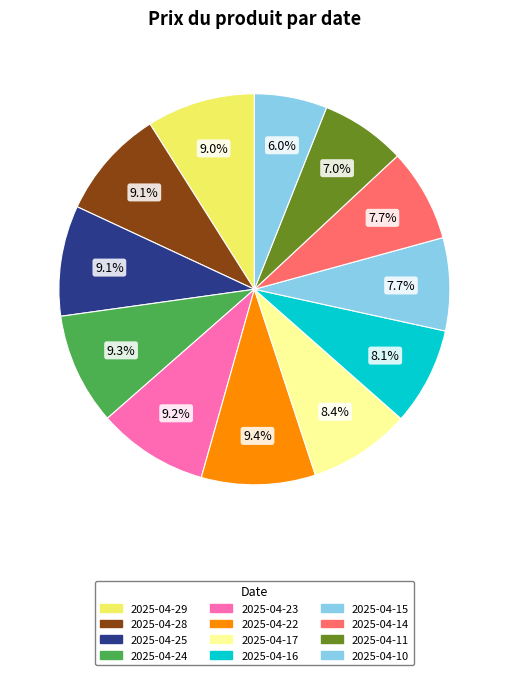

How many slices are in this pie chart?

12